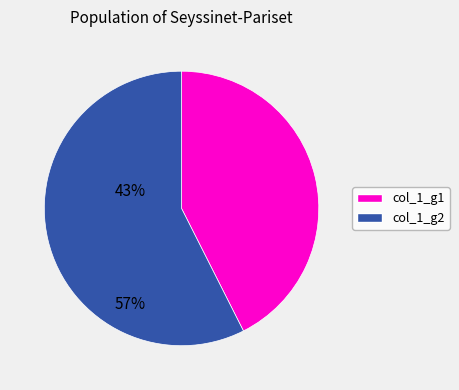

Rank the categories by value from lowest to highest.

col_1_g1, col_1_g2